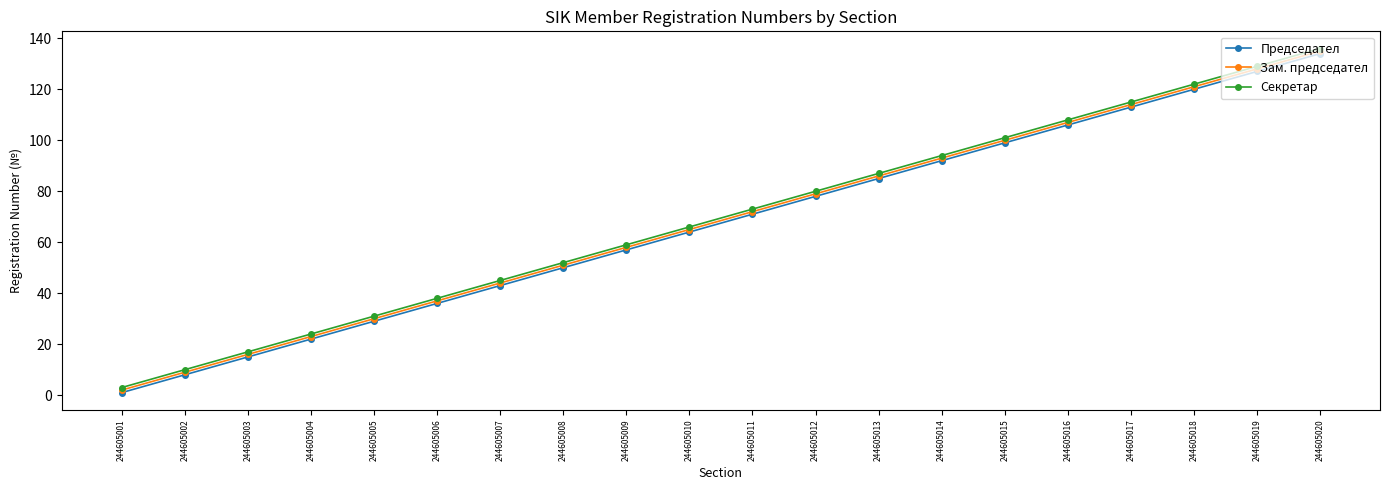

True or false: Секретар has a value of 101 at 244605015.

True